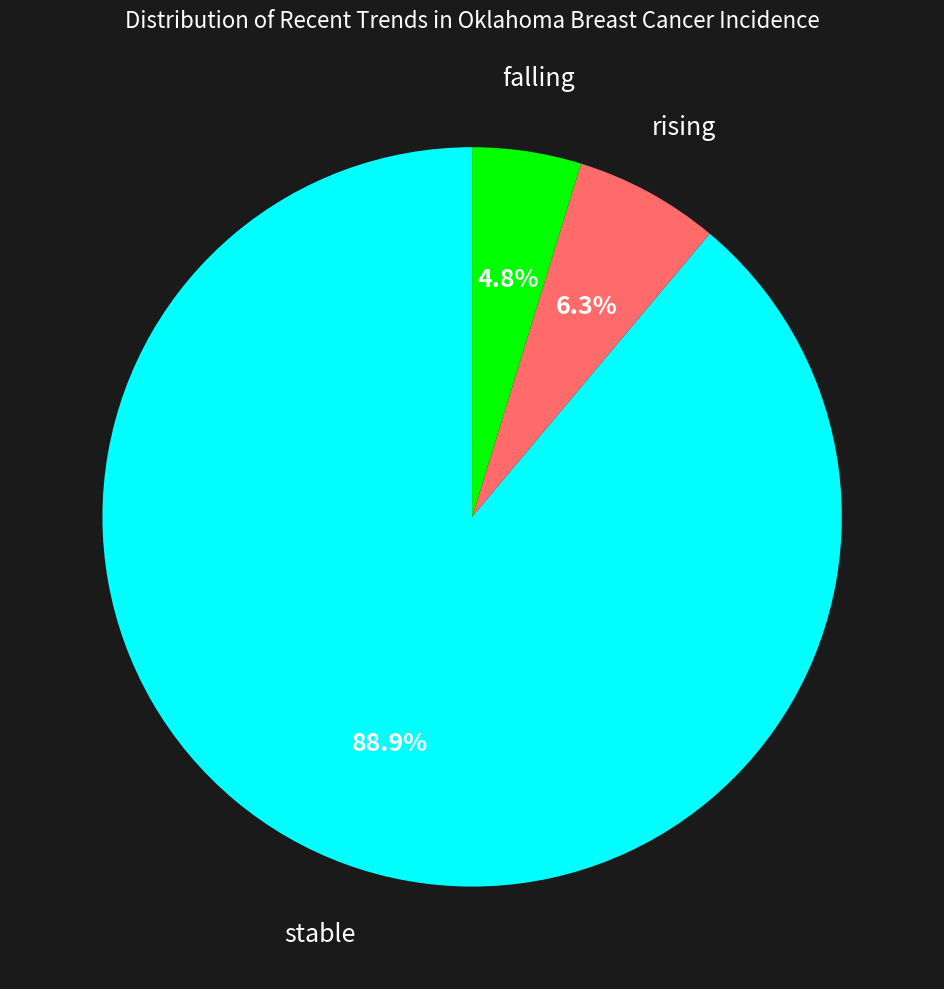

Is there any slice that represents more than half of the pie?

Yes